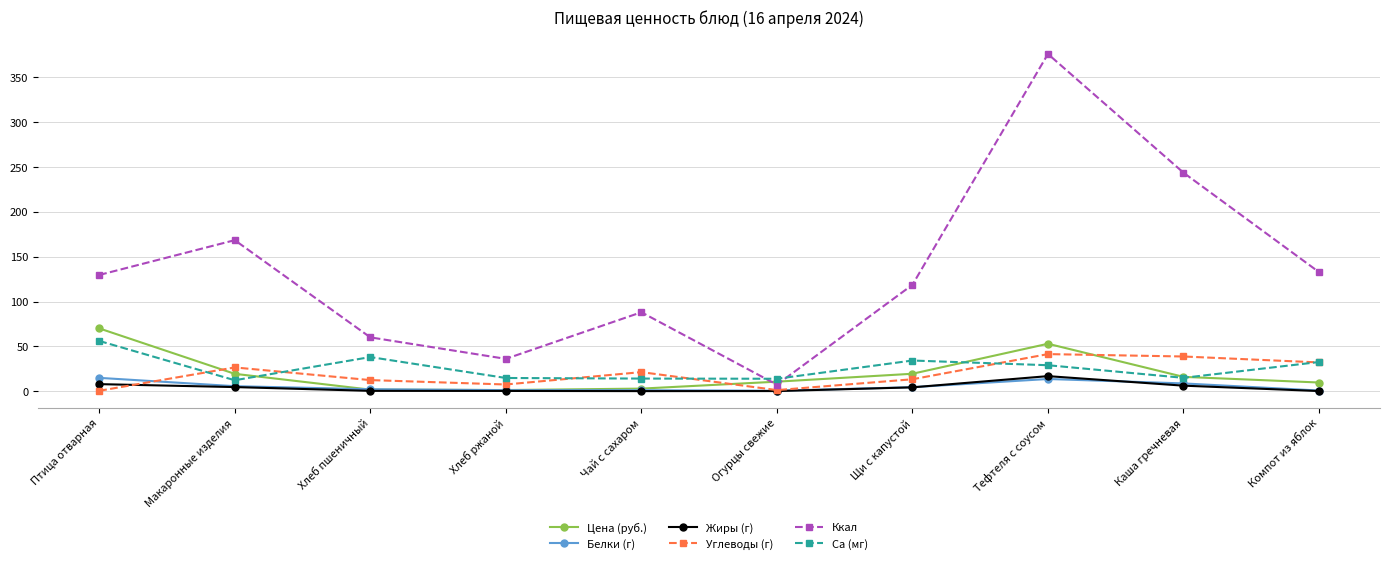

What is the label of the 3rd point from the left?

Хлеб пшеничный